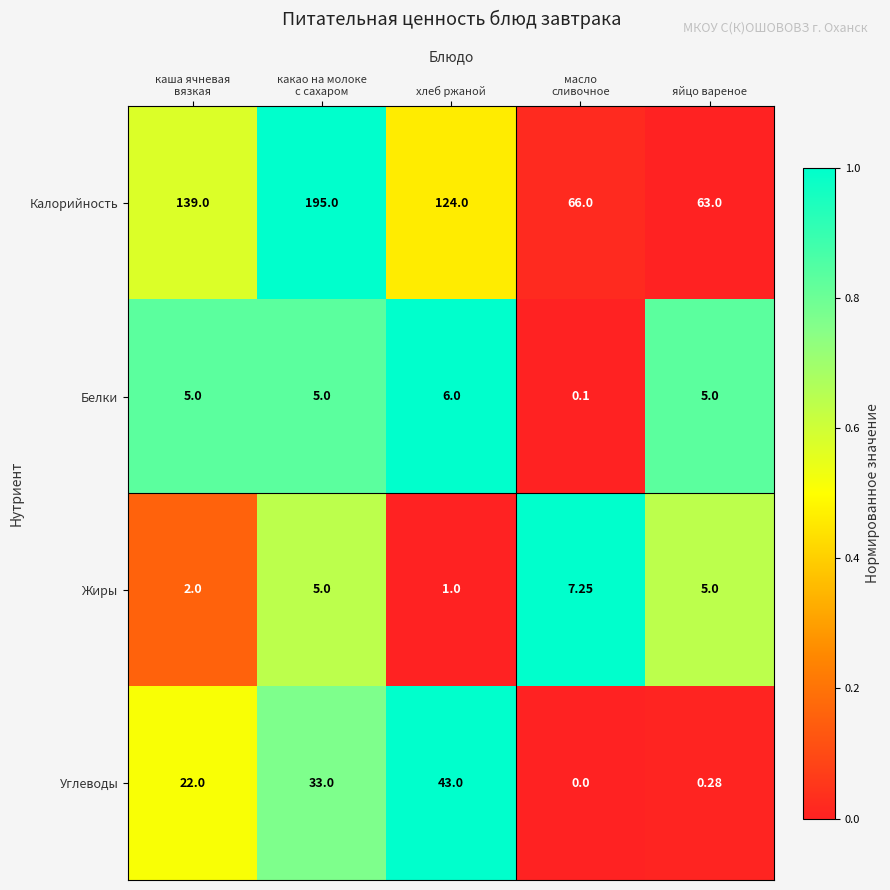

Which category has the lowest value in the Жиры series?

хлеб ржаной